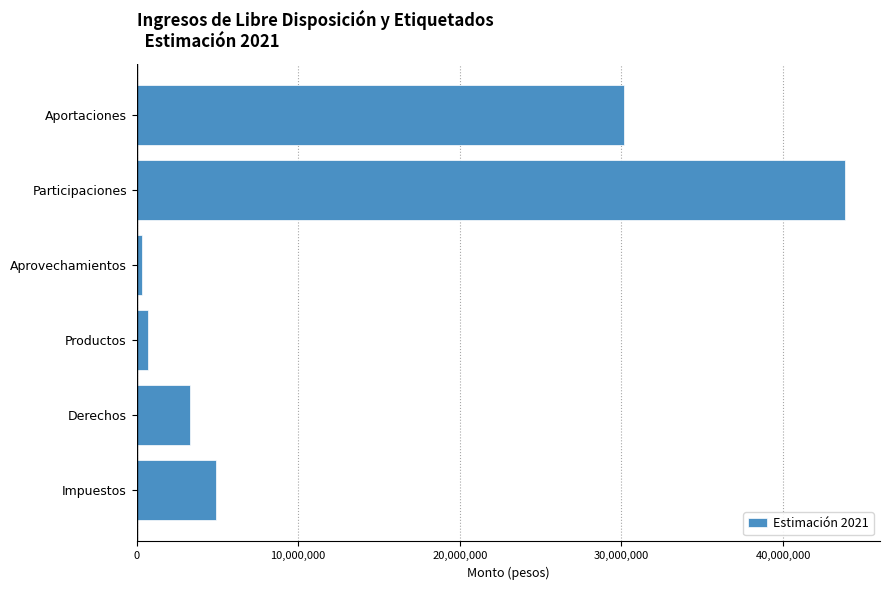

True or false: the data shows 15556713 at Aportaciones.

False